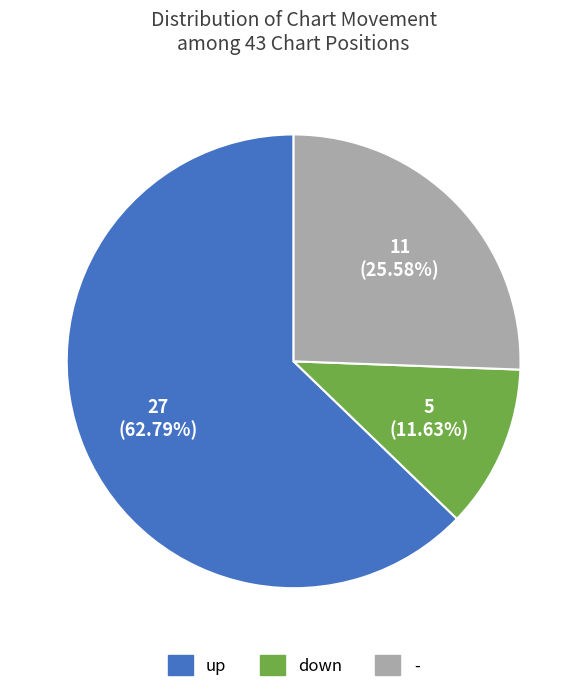

How many segments does this pie chart have?

3